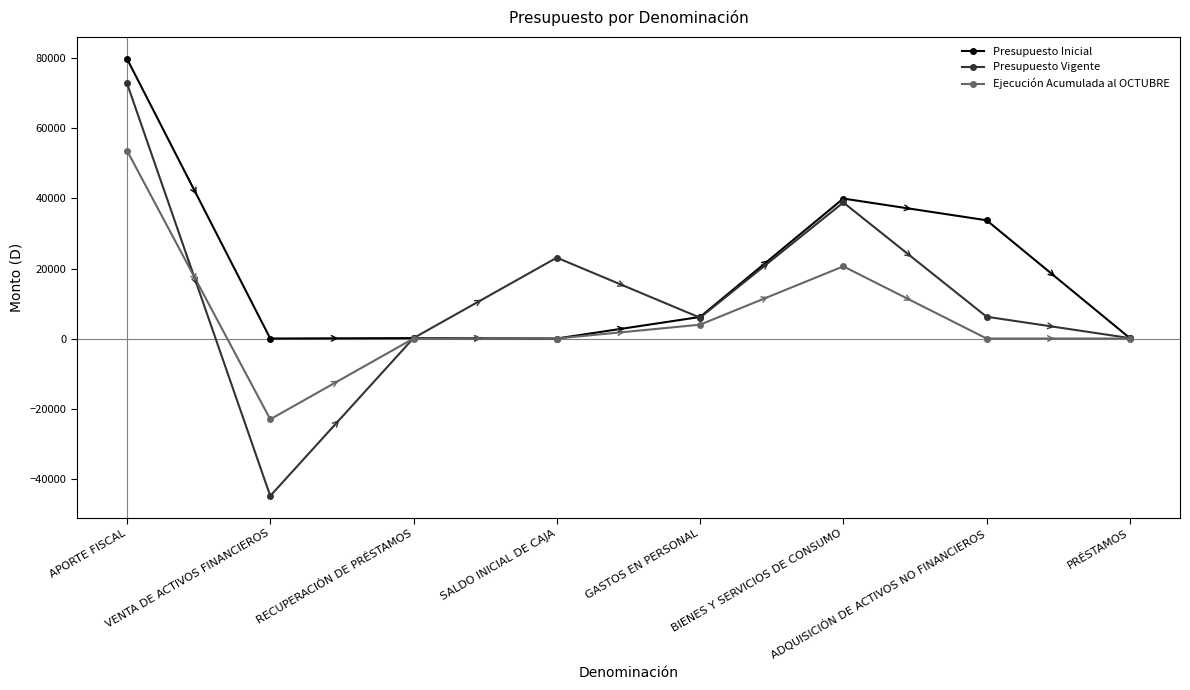

True or false: Presupuesto Vigente and Ejecución Acumulada al OCTUBRE cross at least once.

True